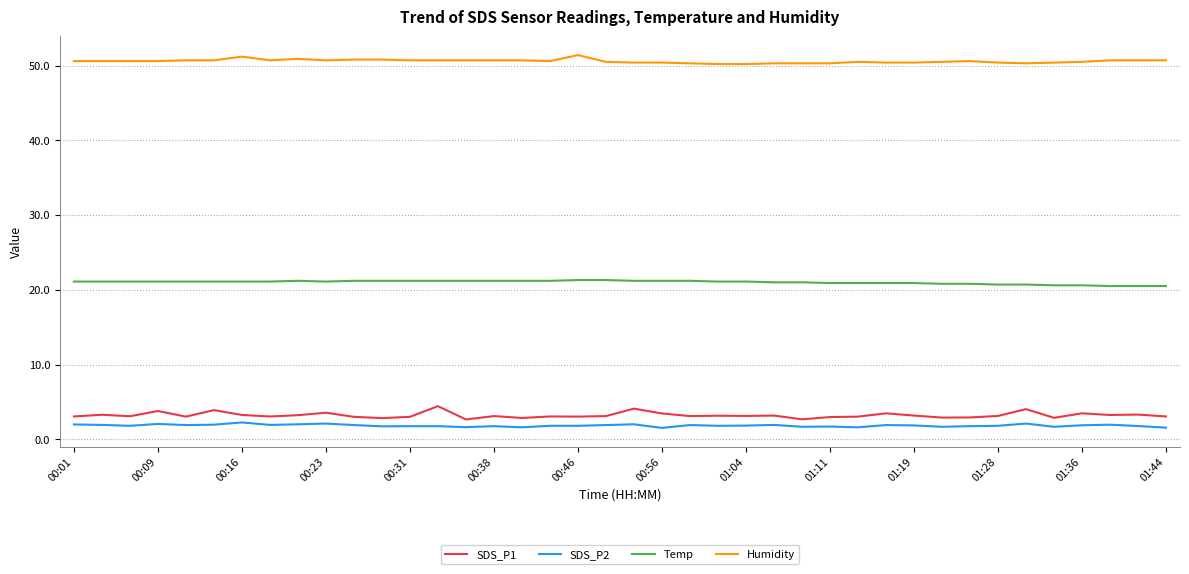

What is the maximum value for Humidity?

51.4